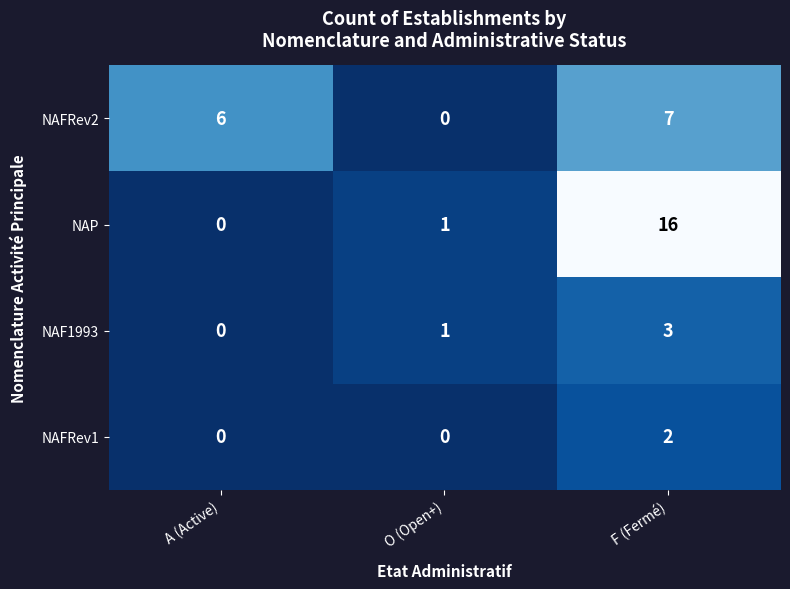

Rank the series by their maximum value, from lowest to highest.

NAFRev1, NAF1993, NAFRev2, NAP